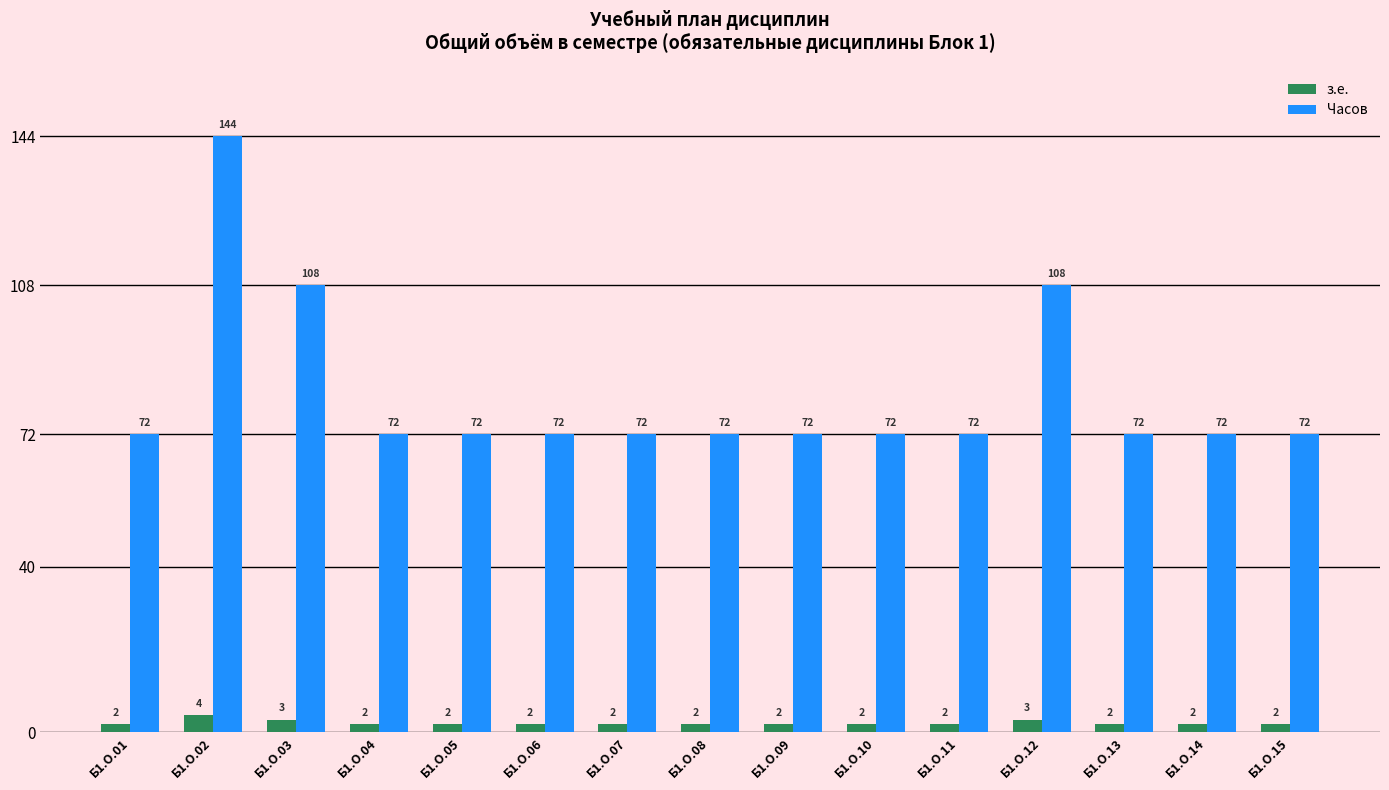

Reading left to right, list all the values displayed in this chart.

з.е.: Б1.О.01=2	Б1.О.02=4	Б1.О.03=3	Б1.О.04=2	Б1.О.05=2	Б1.О.06=2	Б1.О.07=2	Б1.О.08=2	Б1.О.09=2	Б1.О.10=2	Б1.О.11=2	Б1.О.12=3	Б1.О.13=2	Б1.О.14=2	Б1.О.15=2
Часов: Б1.О.01=72	Б1.О.02=144	Б1.О.03=108	Б1.О.04=72	Б1.О.05=72	Б1.О.06=72	Б1.О.07=72	Б1.О.08=72	Б1.О.09=72	Б1.О.10=72	Б1.О.11=72	Б1.О.12=108	Б1.О.13=72	Б1.О.14=72	Б1.О.15=72